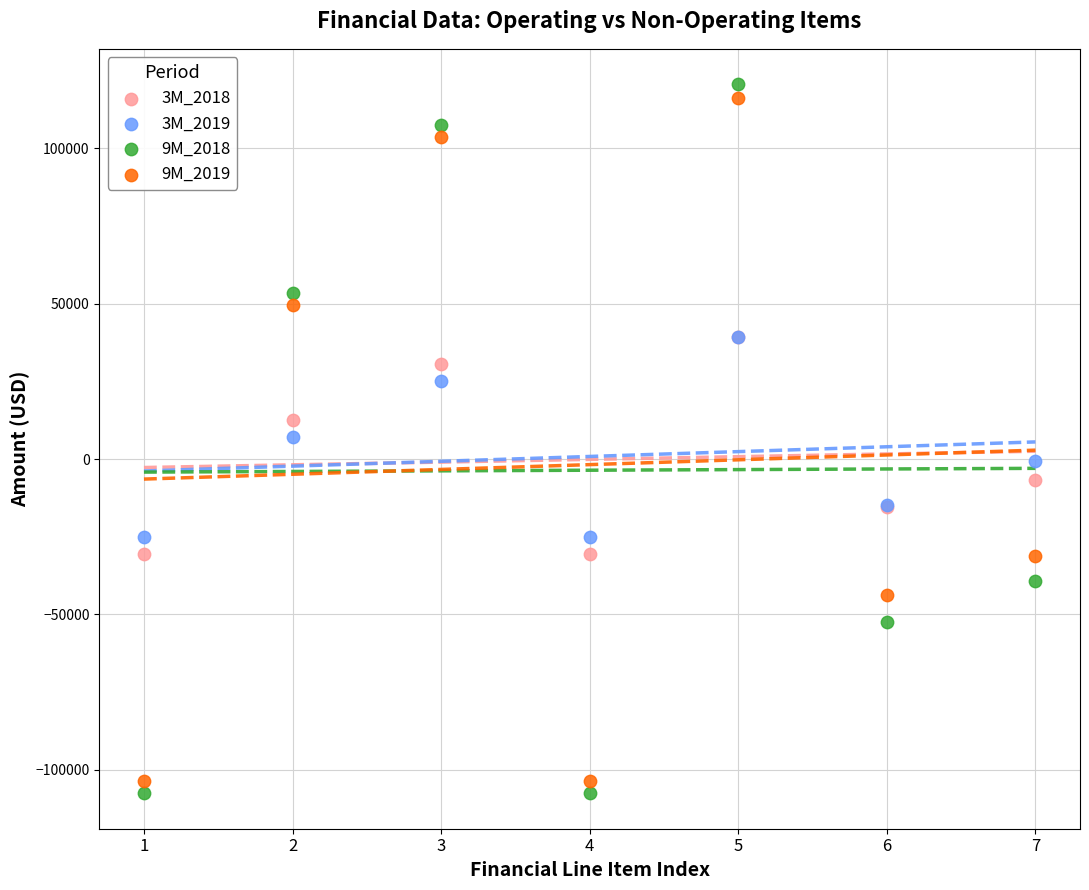

Which series reaches the minimum Y coordinate?

9M_2018